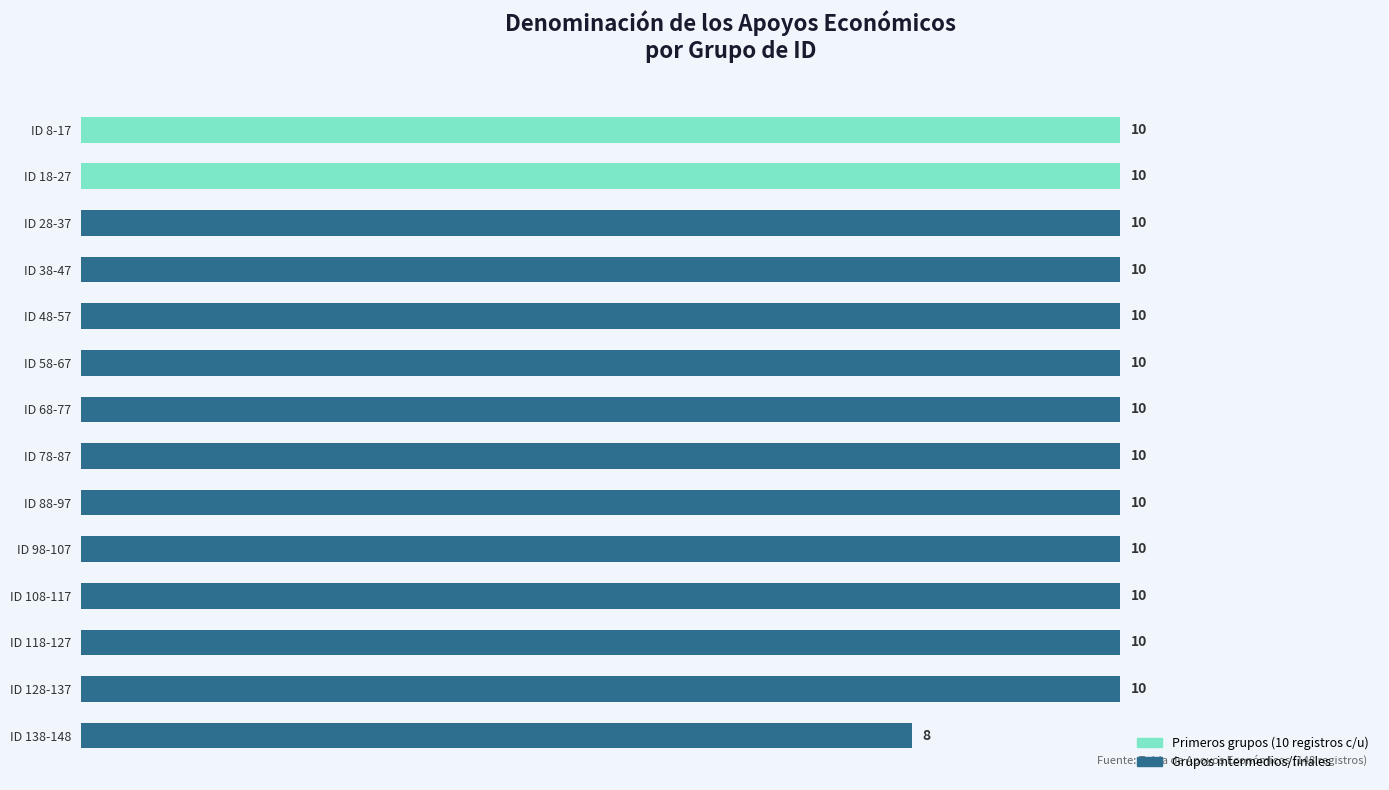

How many values are between 10 and 11?

13